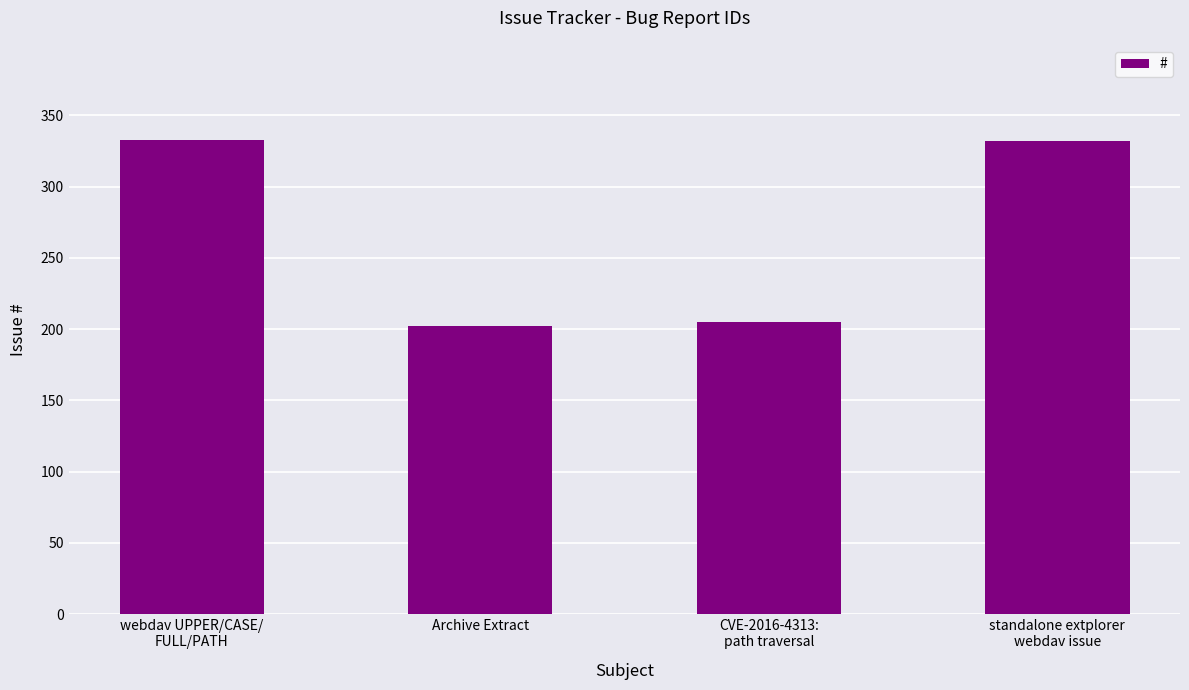

The chart shows a value of 332 at standalone extplorer
webdav issue. True or false?

True